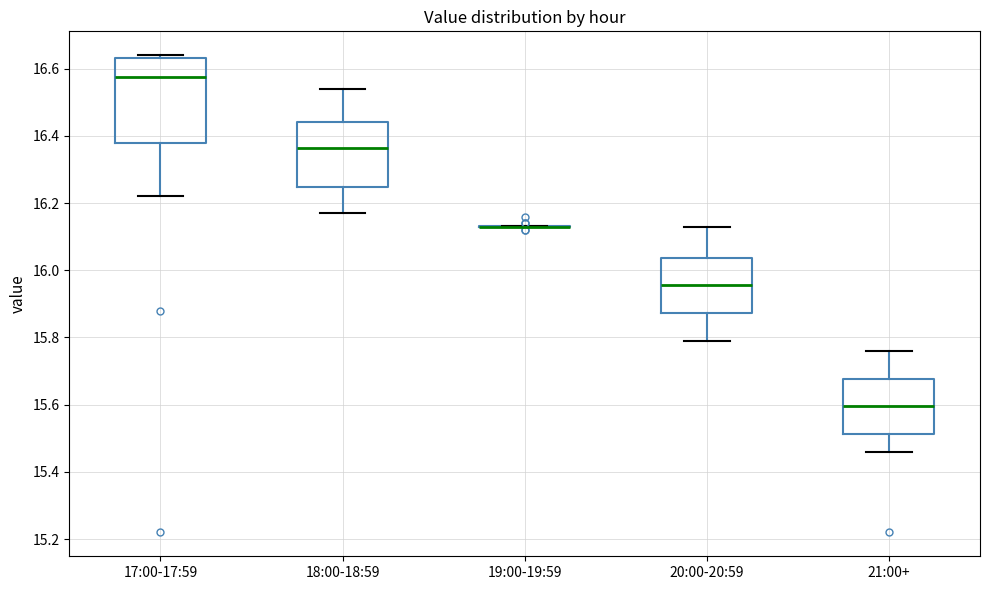

Reading left to right, transcribe this box plot: for each box, give where its median line is, the range the box spans, and where its two whiskers end, as read against the y-axis. The values are not printed on the chart, so give them approximately, as read against the axis.

17:00-17:59: median 16.58, box 16.38 to 16.64, whiskers 16.22 to 16.64 (just above the box's upper edge)
18:00-18:59: median 16.36, box 16.24 to 16.44, whiskers 16.18 to 16.54
19:00-19:59: box collapsed to a line at 16.14, whiskers 16.14 to 16.14
20:00-20:59: median 15.96, box 15.88 to 16.04, whiskers 15.80 to 16.14
21:00+: median 15.60, box 15.52 to 15.68, whiskers 15.46 to 15.76